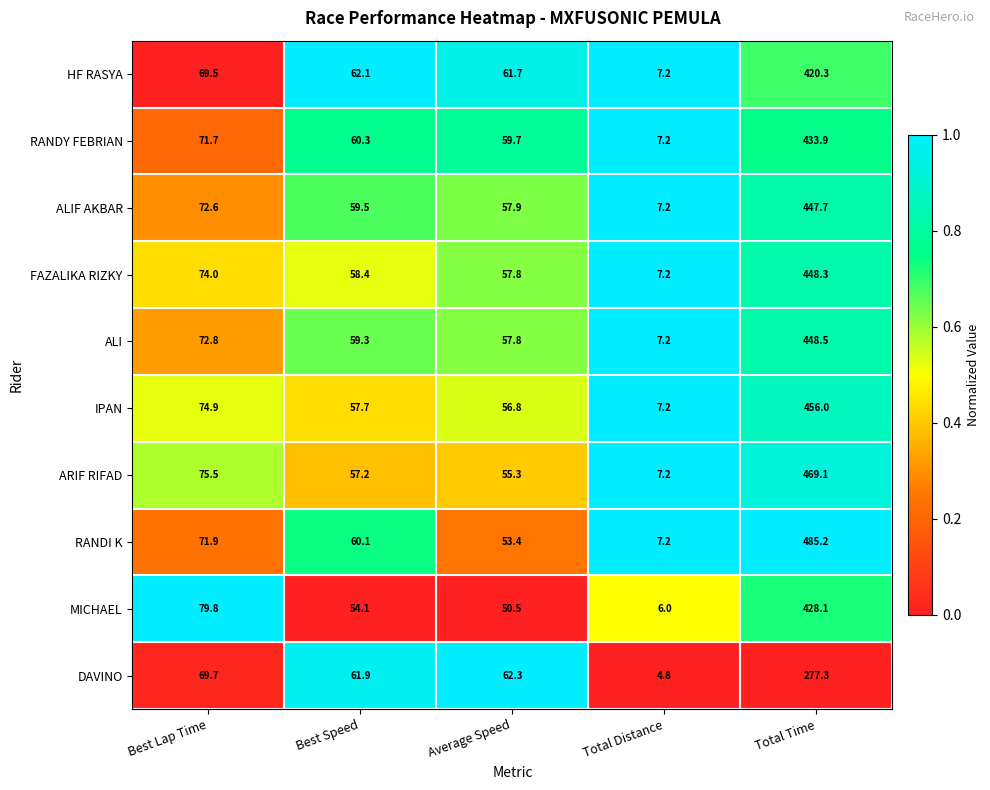

The value of DAVINO at Best Lap Time is 46.5. True or false?

False